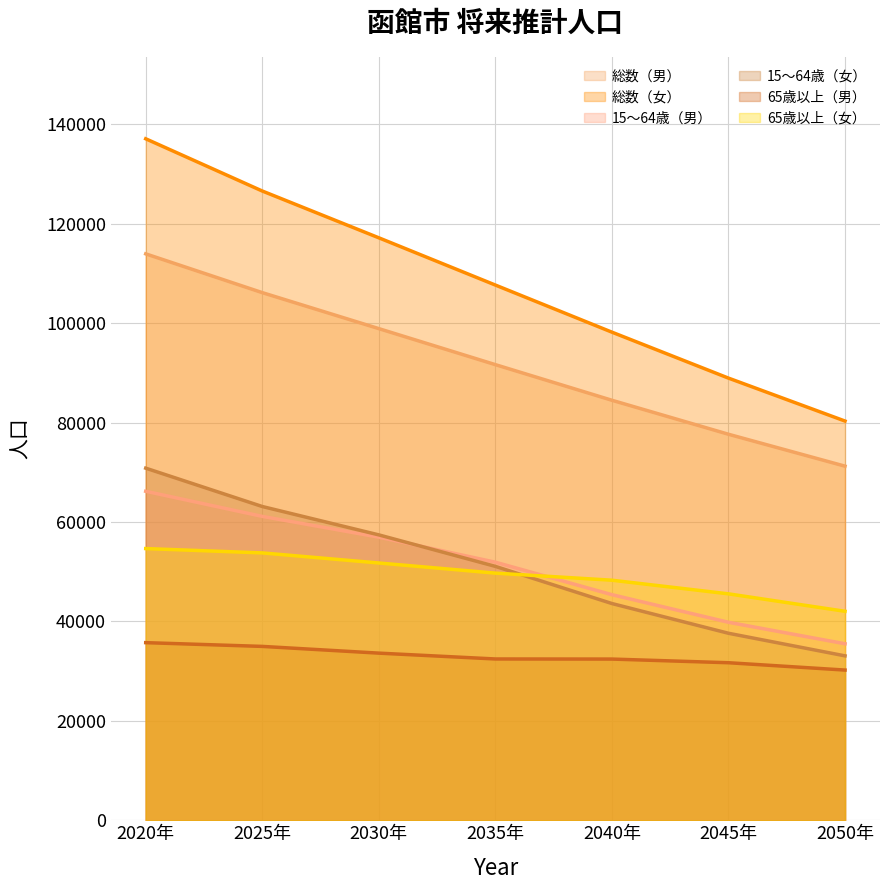

Which category has the highest value in the 総数（女） series?

2020年